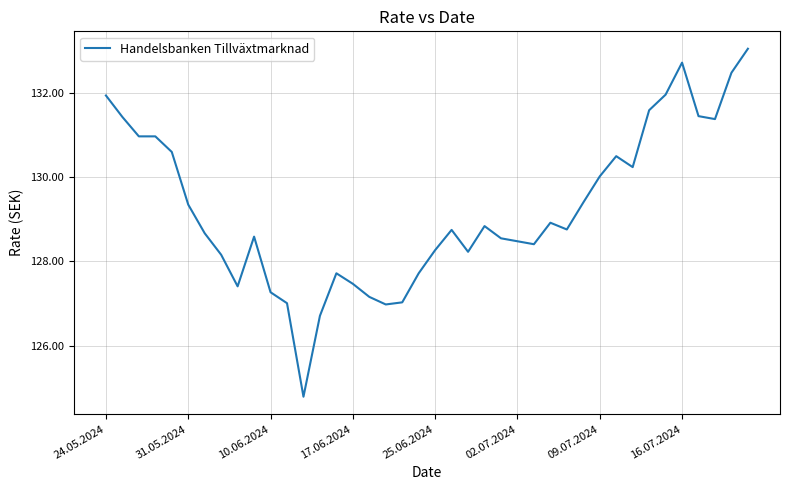

What is the smallest value displayed?

124.8